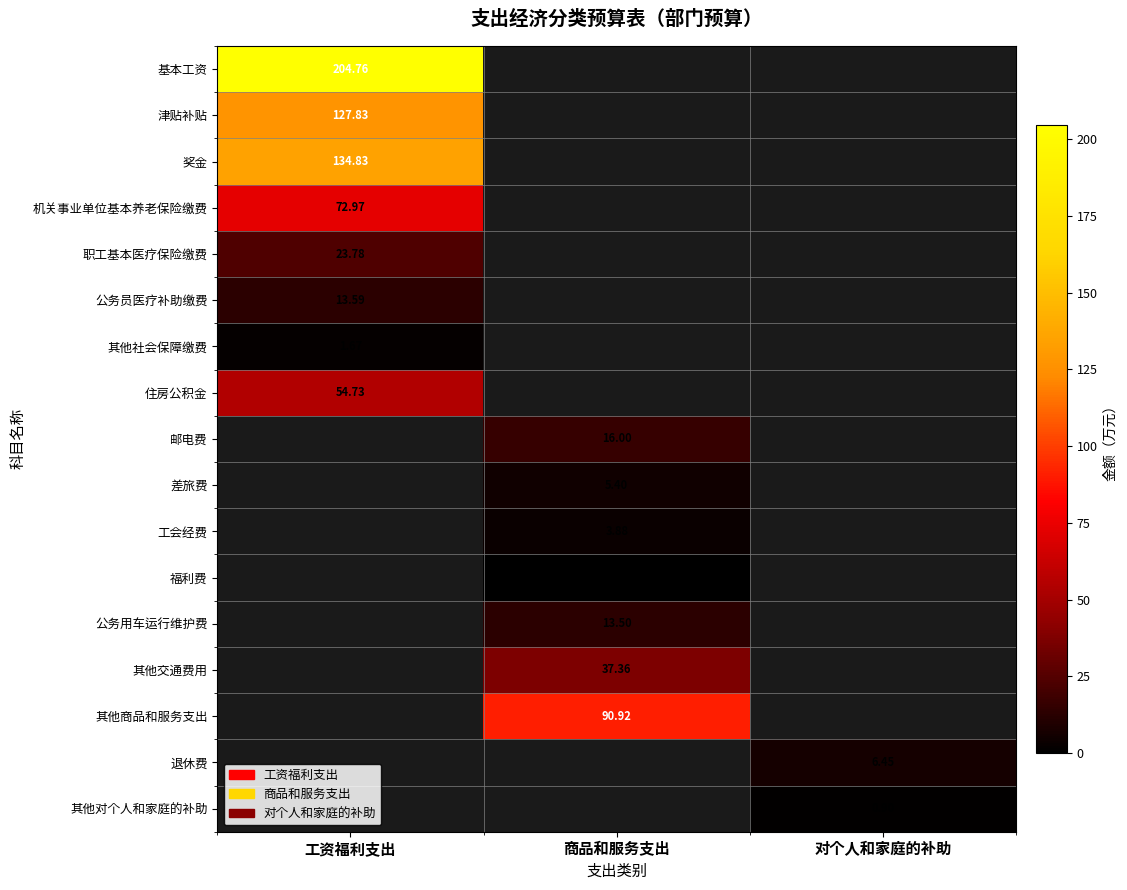

Between 商品和服务支出 and 工资福利支出, which is larger?

工资福利支出